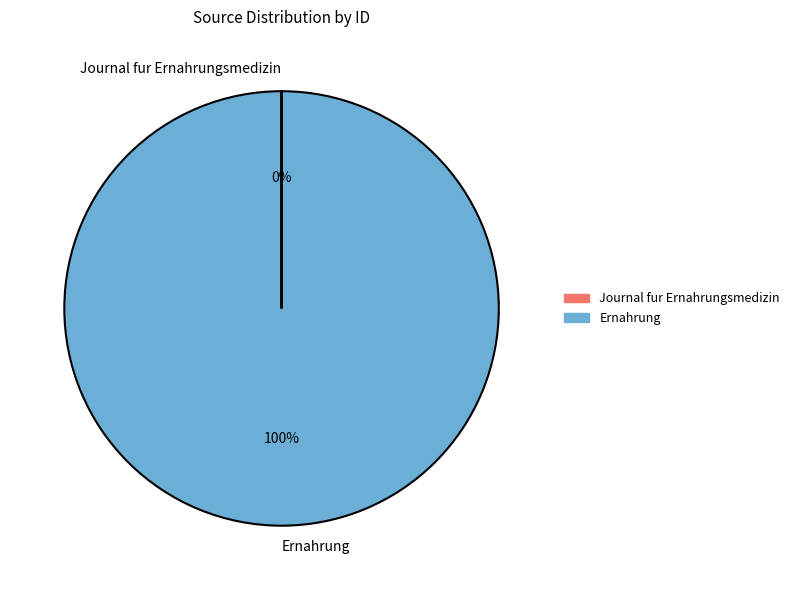

What is the largest slice in the pie chart?

Ernahrung